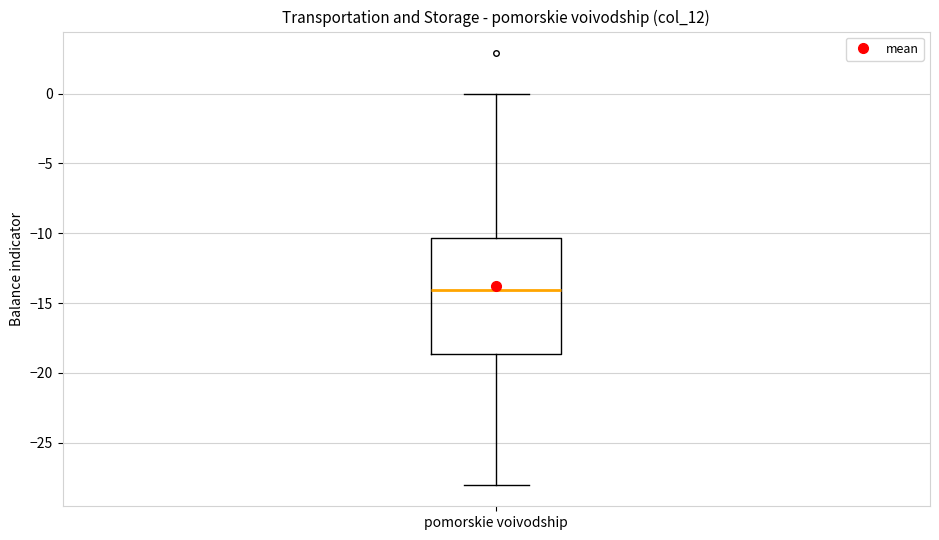

Where is the upper edge of the box for pomorskie voivodship on the y-axis? The values are not printed on the chart, so give them approximately, as read against the axis.

-10.5